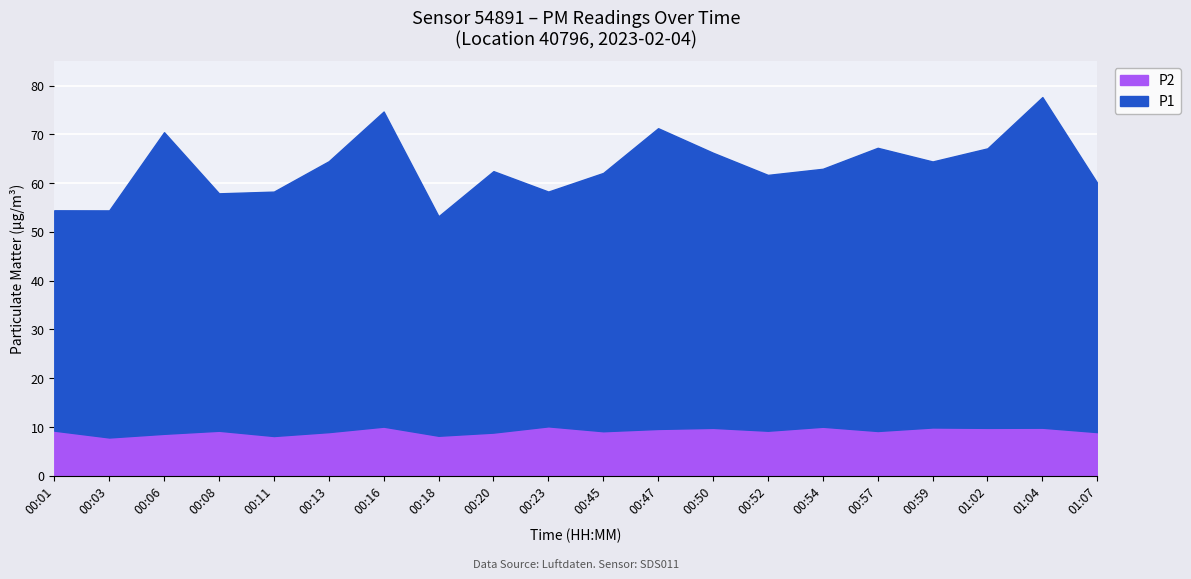

The P2 series shows 8.2 at 00:18. True or false?

True